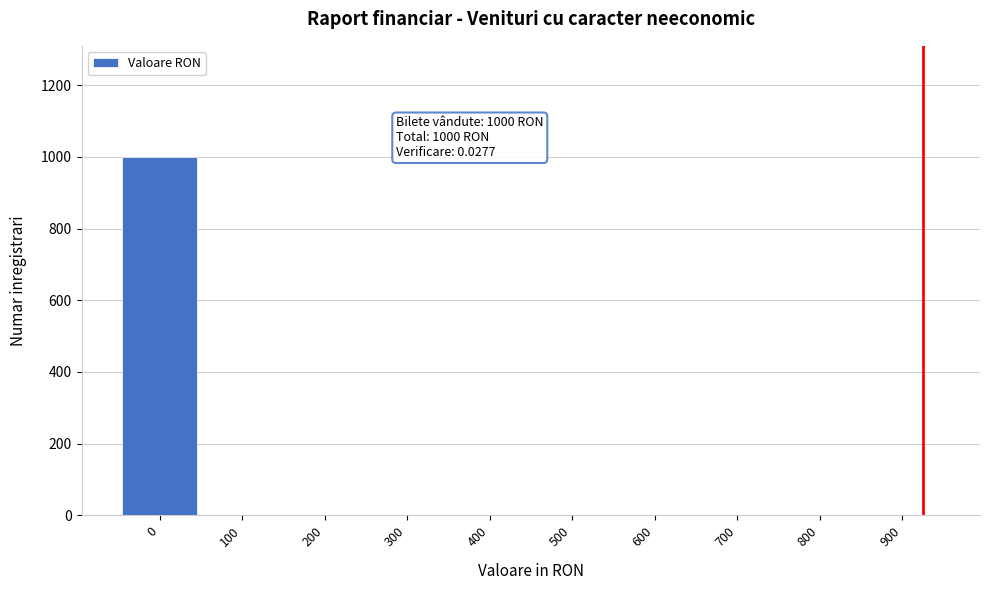

Reading right to left, extract all data points from this chart.

900=0	800=0	700=0	600=0	500=0	400=0	300=0	200=0	100=0	0=1000